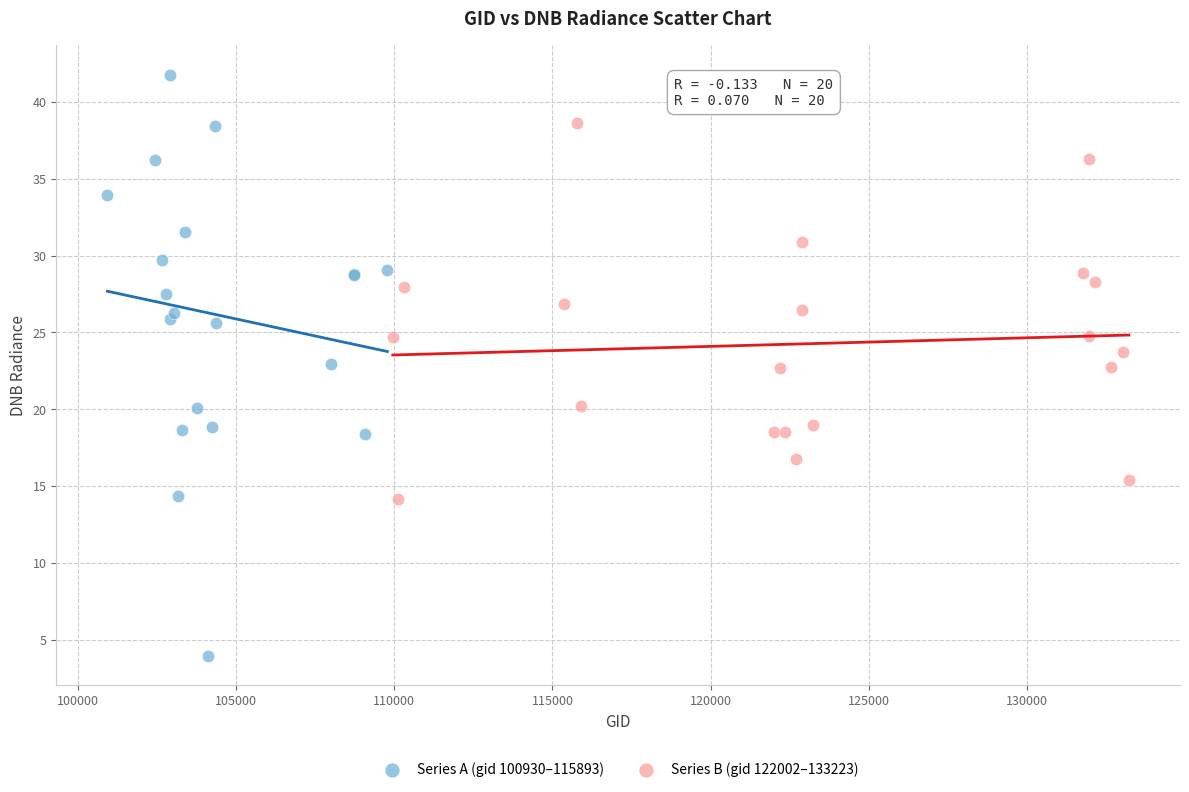

Which series reaches the maximum Y coordinate?

Series A (gid 100930–115893)